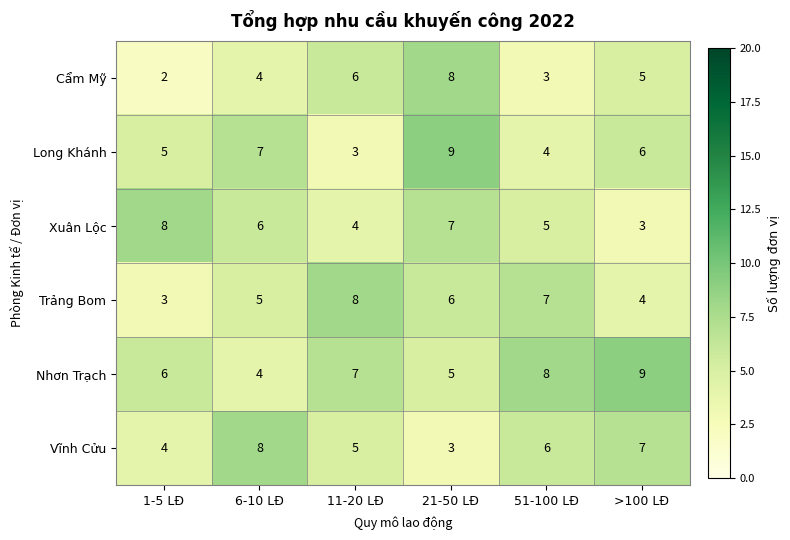

Which series changed the most between 6-10 LĐ and >100 LĐ?

Nhơn Trạch